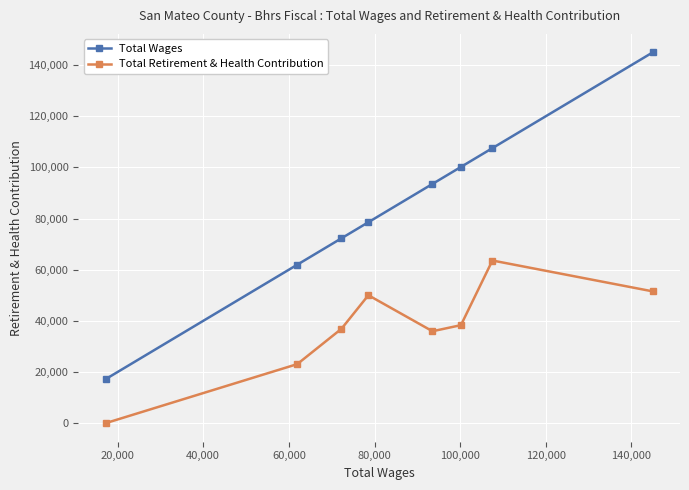

List the series in order of their peak value, highest first.

Total Wages, Total Retirement & Health Contribution